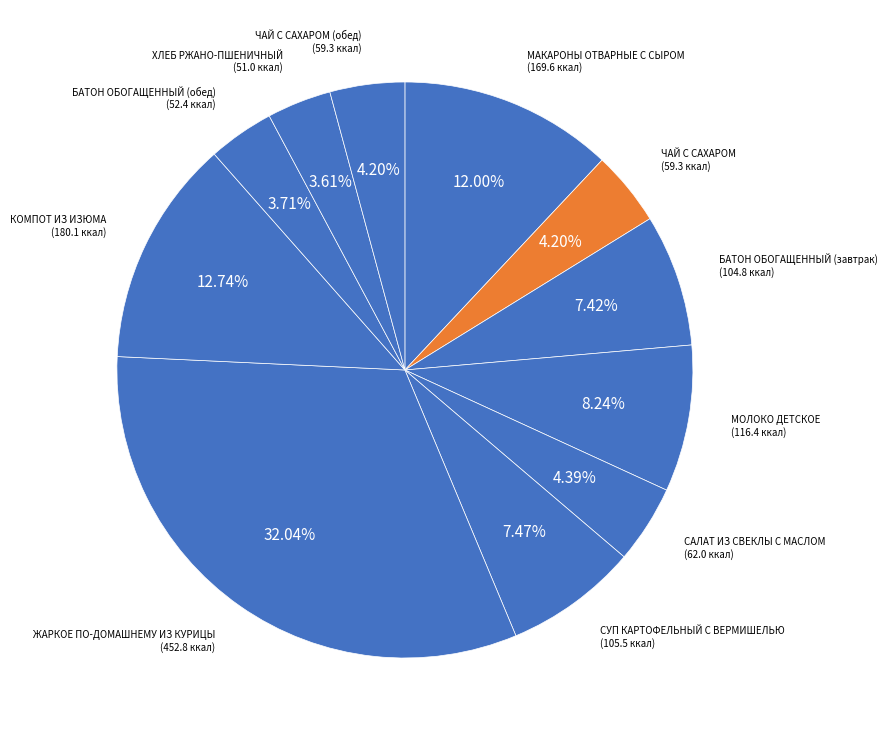

What is the largest slice in the pie chart?

ЖАРКОЕ ПО-ДОМАШНЕМУ ИЗ КУРИЦЫ